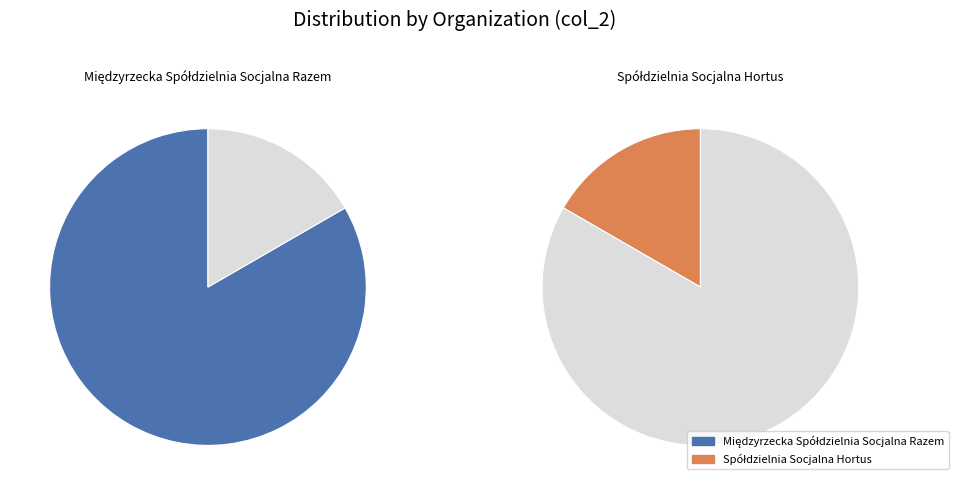

To the nearest percent, what portion does Międzyrzecka Spółdzielnia Socjalna Razem represent?

83%